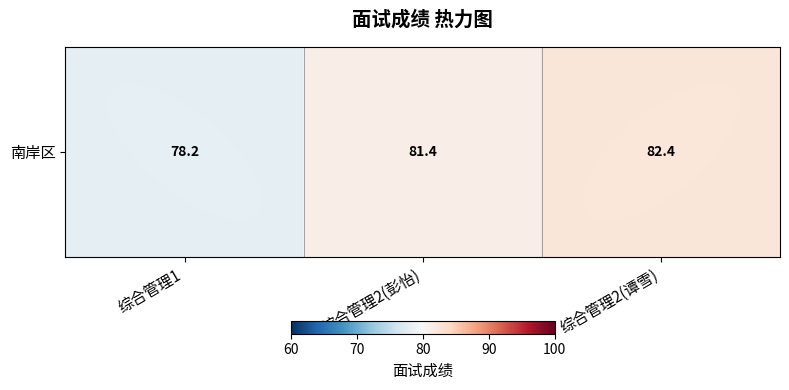

How many series are shown in this chart?

1